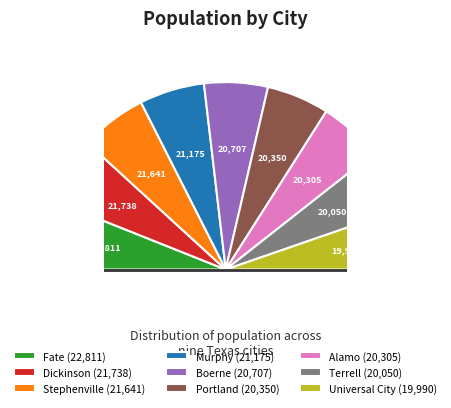

Is it true that Fate is 27% of the pie?

False